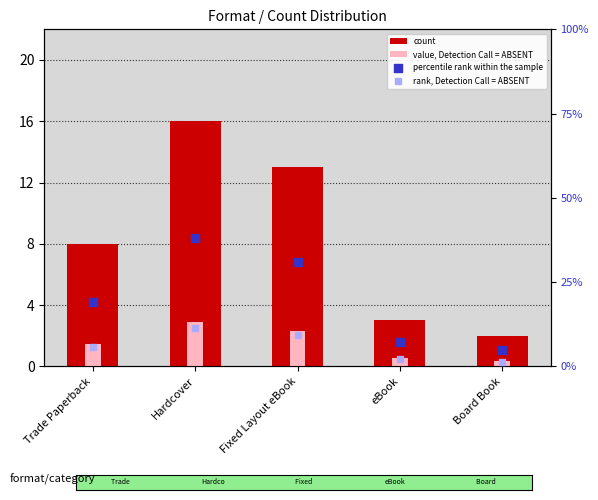

At which category is the sum across all series the highest?

Hardcover